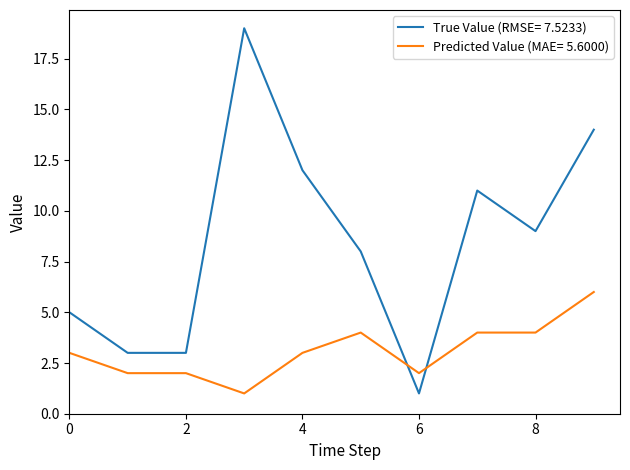

What are all the series names shown in the legend?

True Value (RMSE= 7.5233), Predicted Value (MAE= 5.6000)